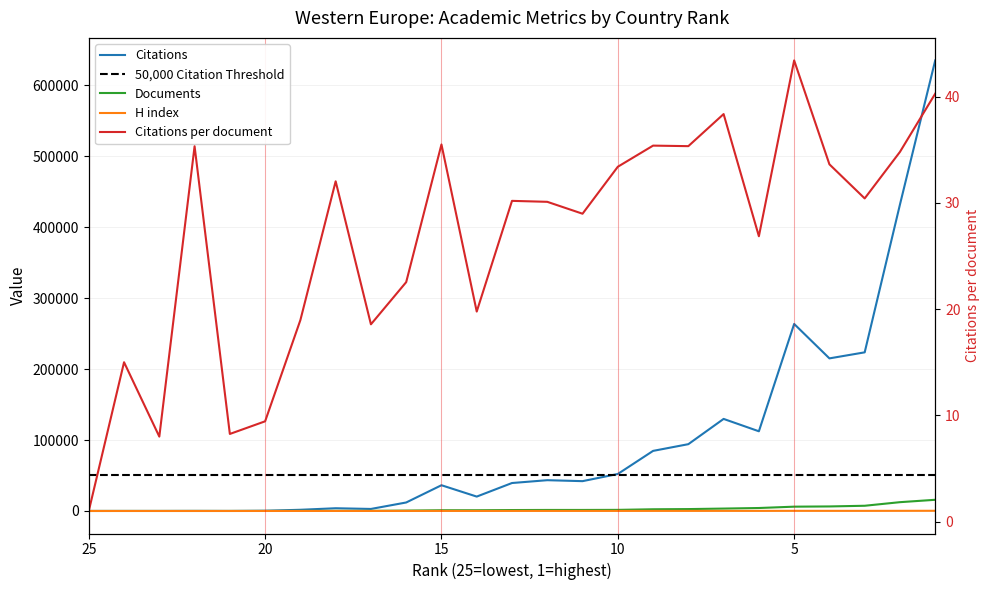

Which series has the largest total across all categories?

Citations